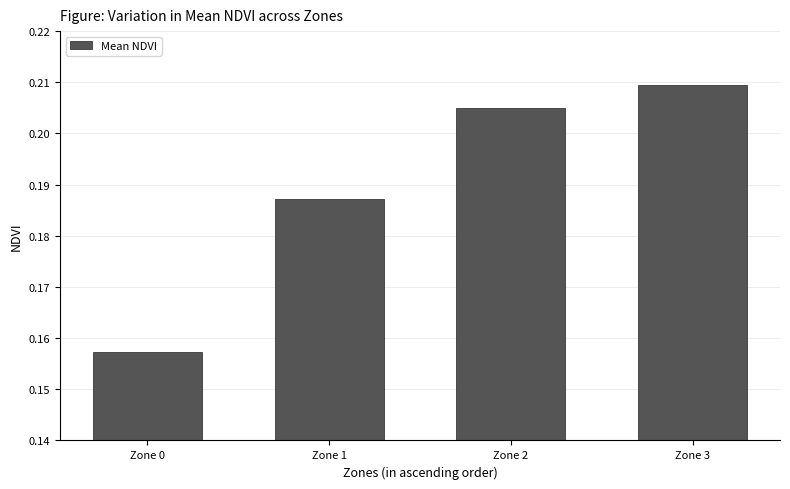

What is the difference between the maximum and minimum values?

0.1